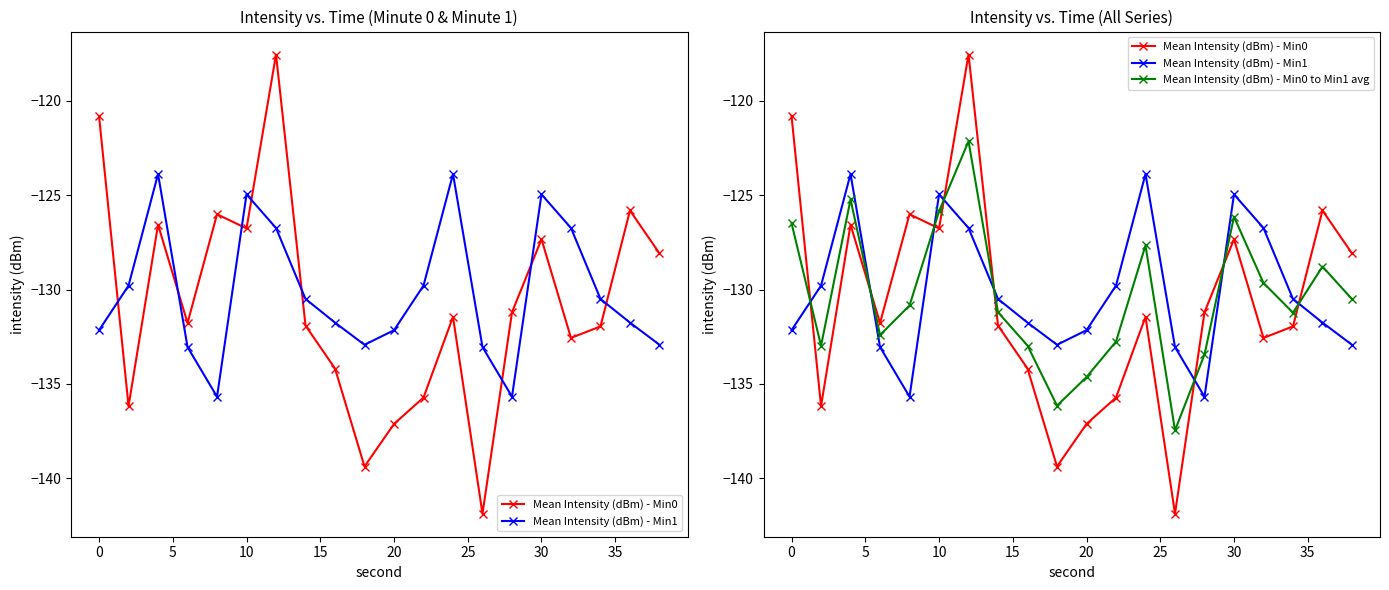

What is the sum of all Mean Intensity (dBm) - Min1 values?

-2602.8